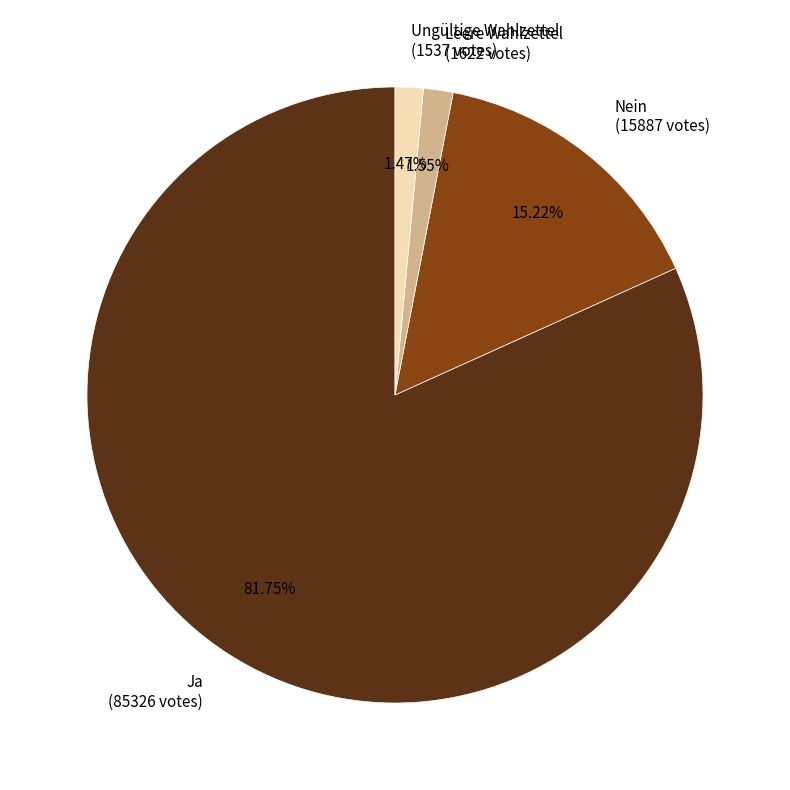

To the nearest percent, what percentage of the pie is Ungültige Wahlzettel?

1%